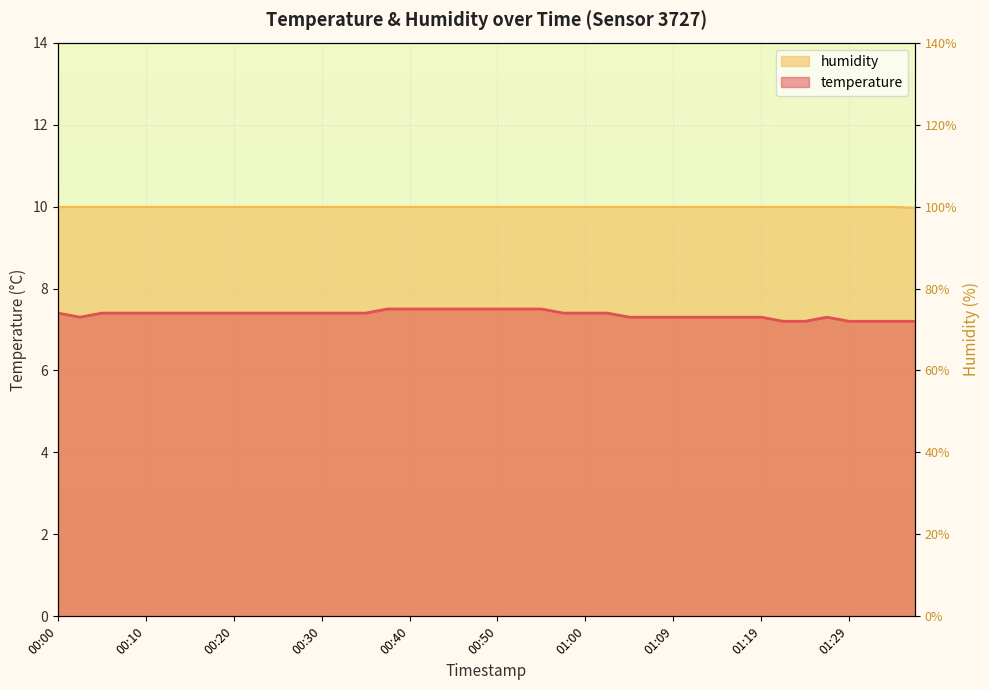

True or false: temperature and humidity intersect in this chart.

False